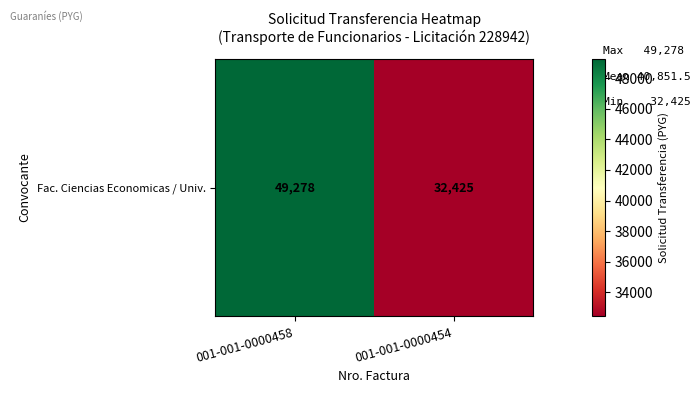

Is it true that the value at 001-001-0000458 is 20510?

False